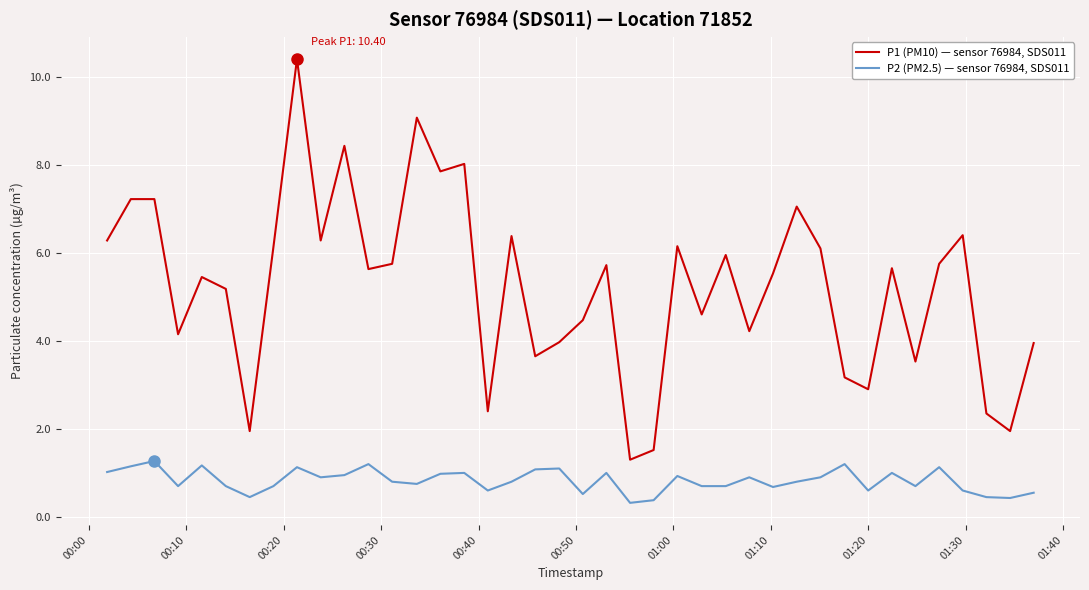

List the series in order of their peak value, lowest first.

P2 (PM2.5) — sensor 76984, SDS011, P1 (PM10) — sensor 76984, SDS011